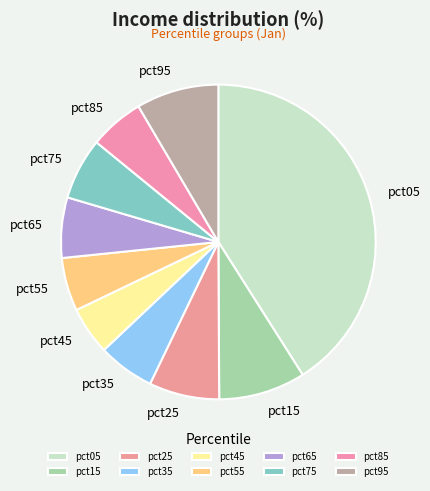

True or false: pct75 accounts for 6% of the total.

True